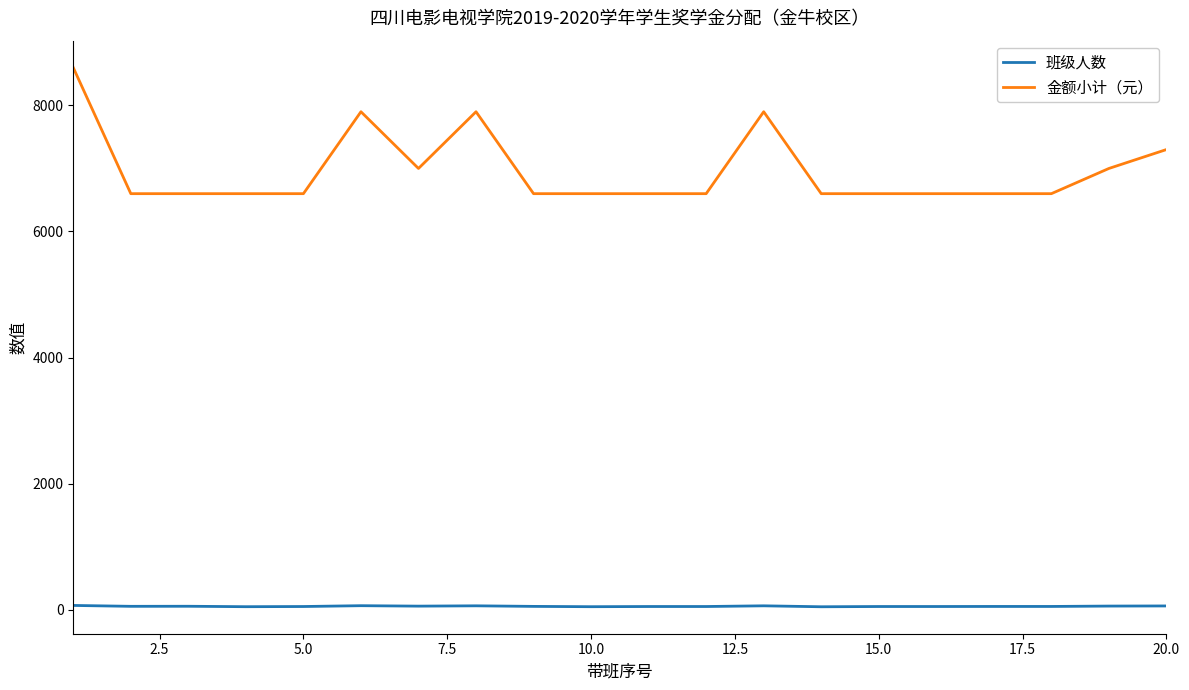

What is the difference between the maximum and minimum values in the 金额小计（元） series?

2000